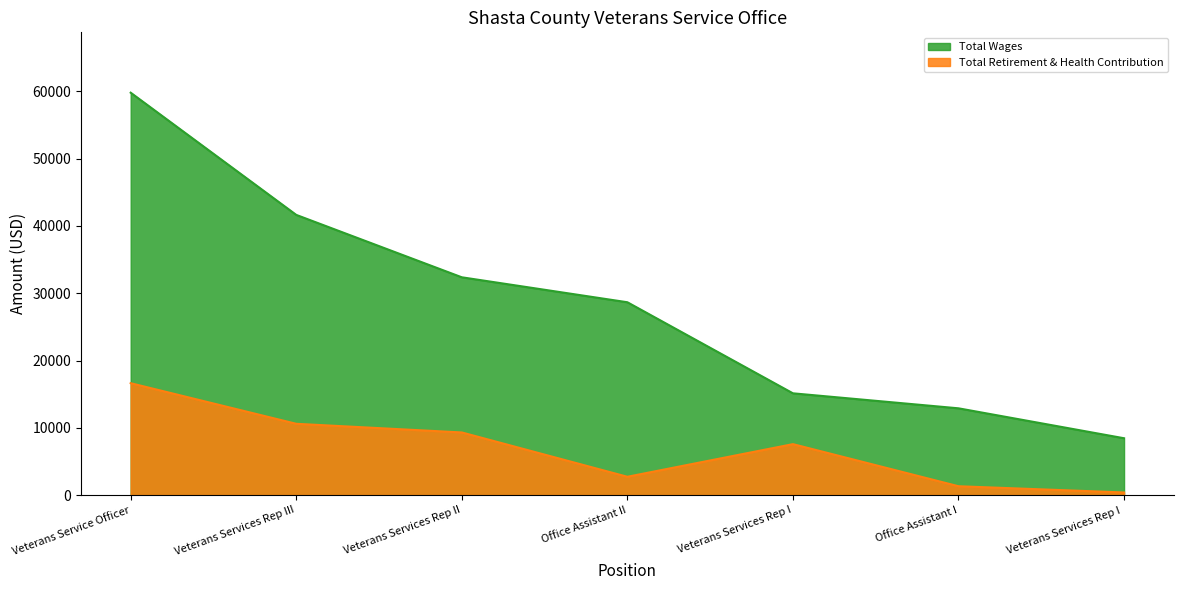

What is the total value across all series at Veterans Service Officer?

76430